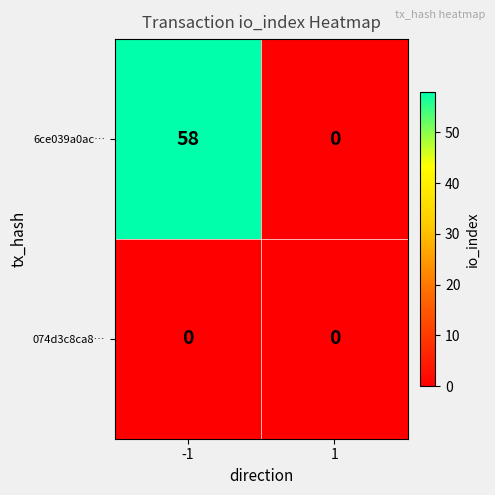

Is the value of 6ce039a0ac… at -1 greater than the value of 074d3c8ca8… at -1?

Yes